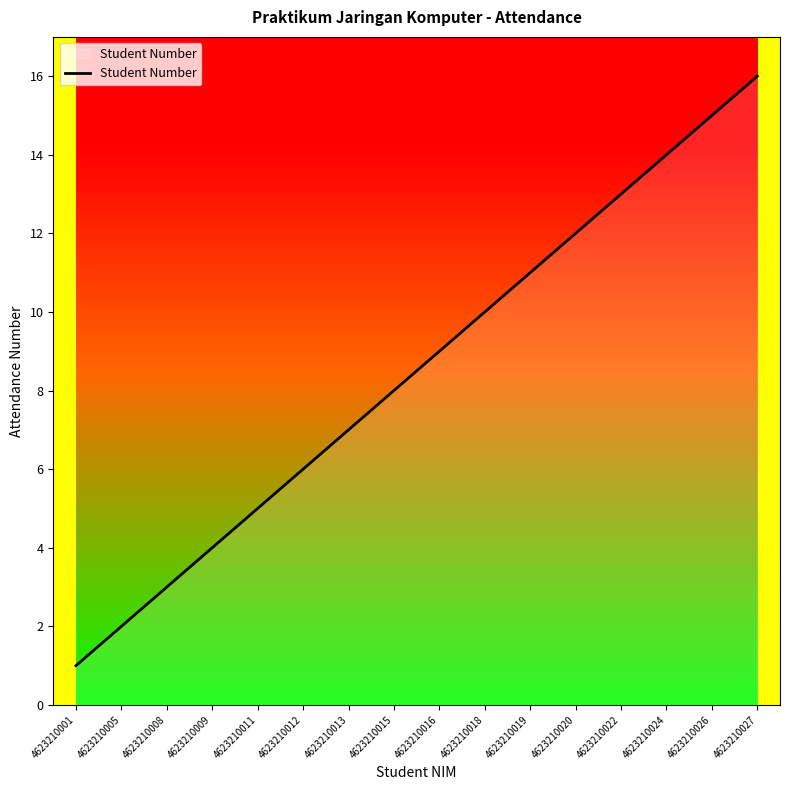

How many lines are shown in the chart?

1